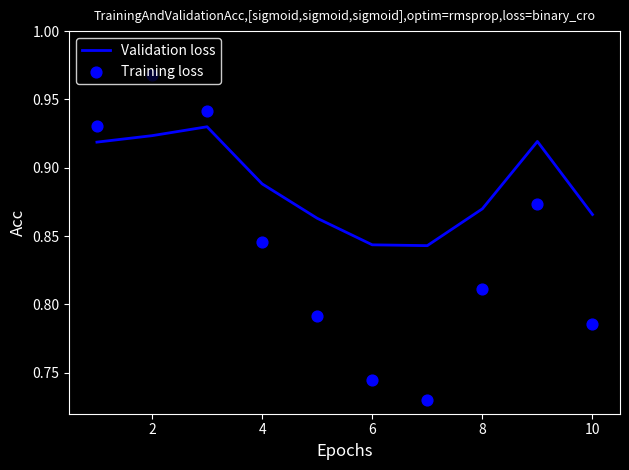

Which series contains the lowest Y value?

Training loss